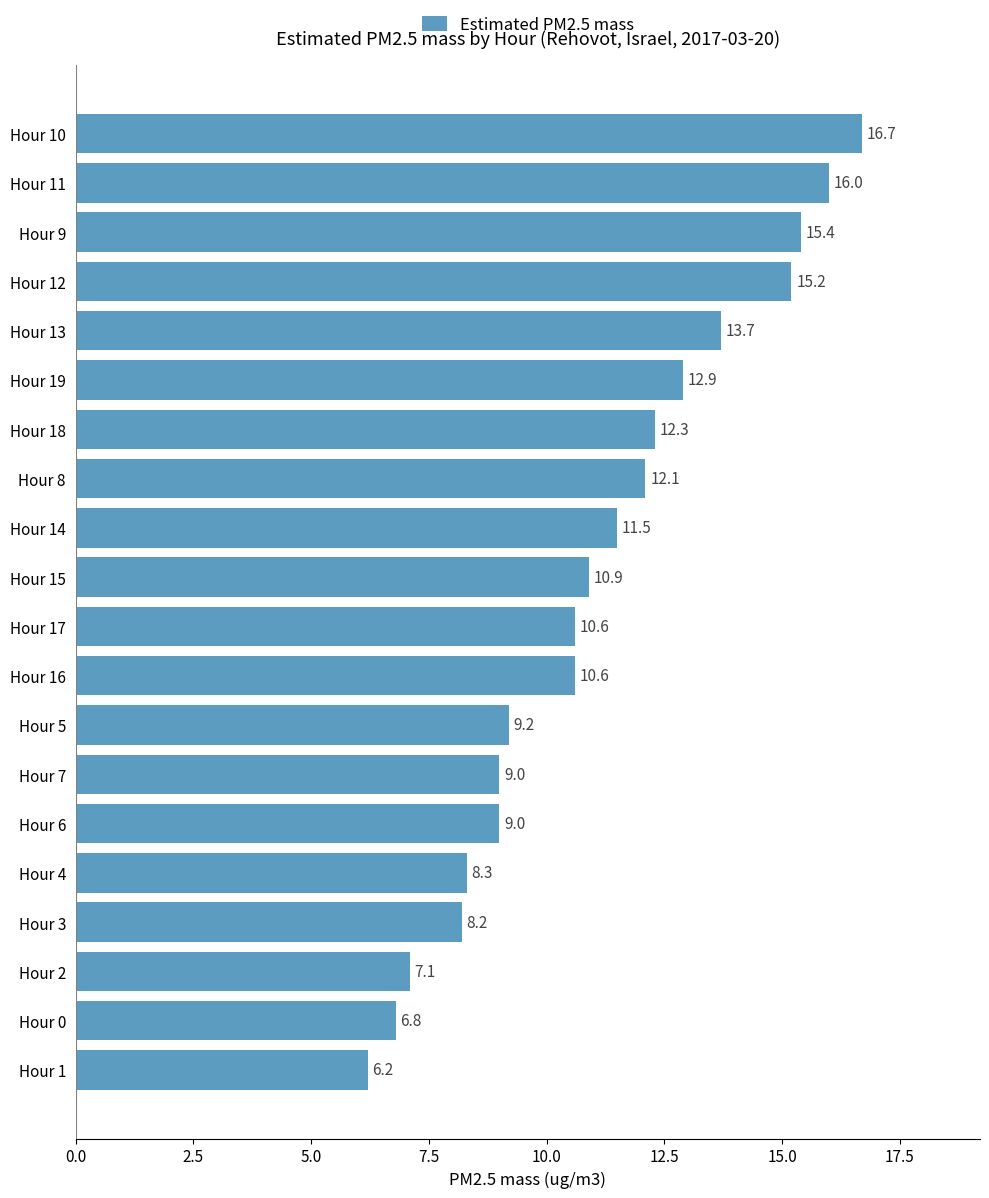

Reading bottom to top, extract all data points from this chart.

6.2	6.8	7.1	8.2	8.3	9.0	9.0	9.2	10.6	10.6	10.9	11.5	12.1	12.3	12.9	13.7	15.2	15.4	16.0	16.7